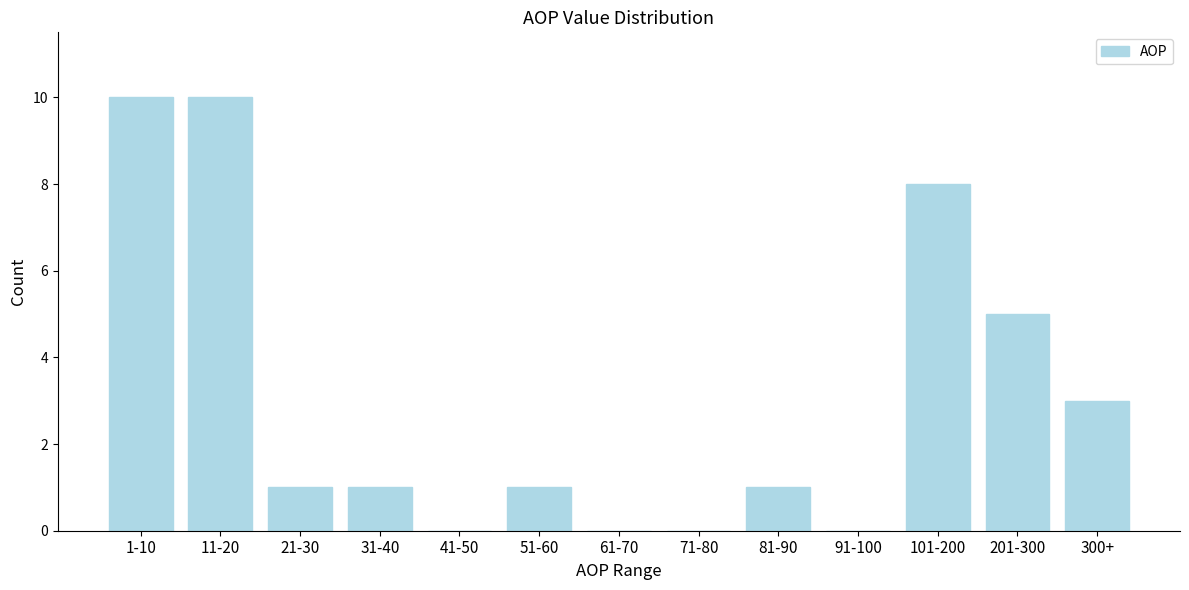

Reading right to left, extract all data points from this chart.

300+=3	201-300=5	101-200=8	91-100=0	81-90=1	71-80=0	61-70=0	51-60=1	41-50=0	31-40=1	21-30=1	11-20=10	1-10=10